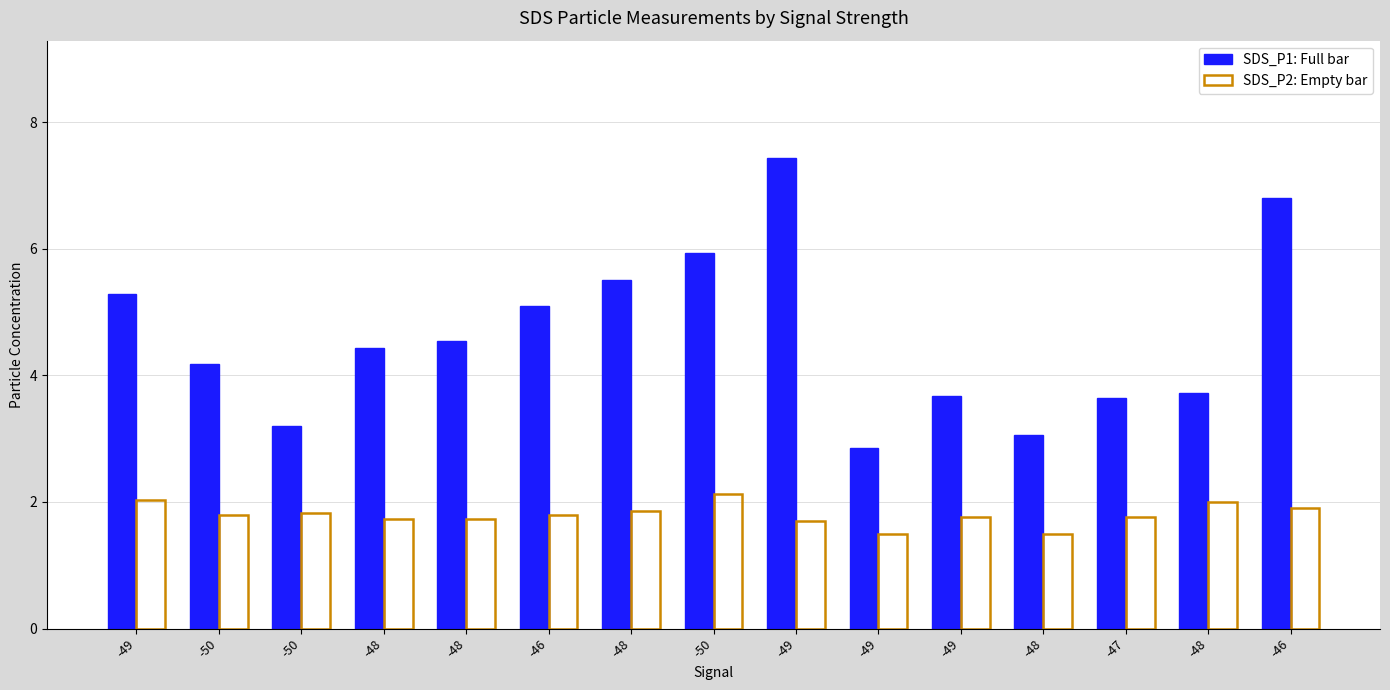

The SDS_P1 series shows 1.7 at -49. True or false?

False